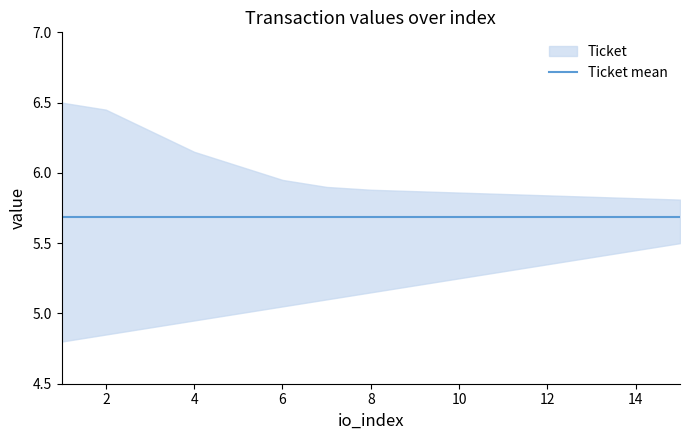

Reading right to left, list all the values displayed in this chart.

Ticket: 5.7	5.7	5.7	5.7	5.7	5.7	5.7	5.7	5.7	5.7	5.7	5.7	5.7	5.7	5.7
value_upper: 5.8	5.8	5.8	5.8	5.8	5.9	5.9	5.9	5.9	6.0	6.0	6.2	6.3	6.5	6.5
value_lower: 5.5	5.5	5.4	5.3	5.3	5.2	5.2	5.2	5.1	5.0	5.0	5.0	4.9	4.8	4.8